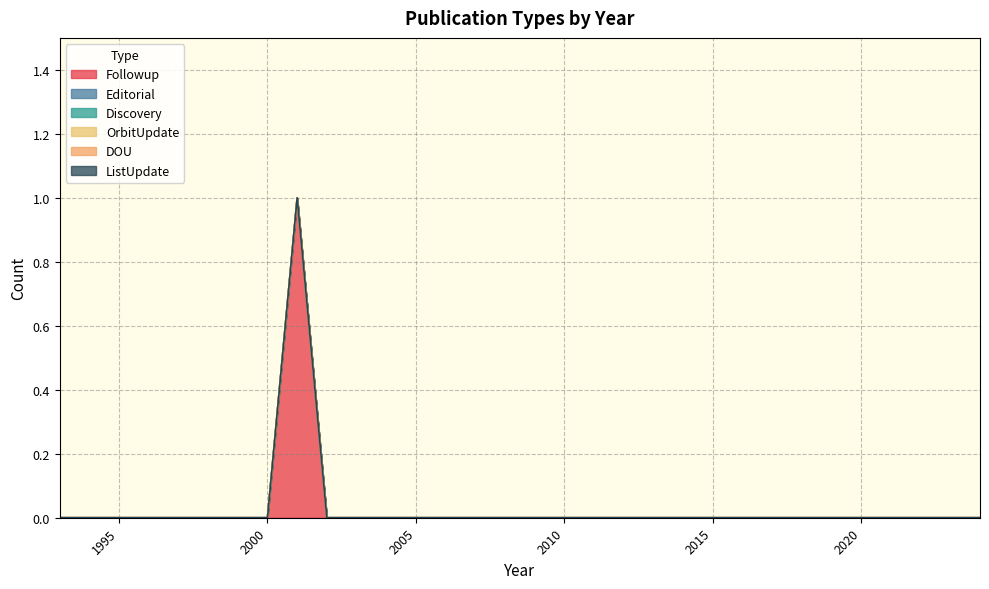

Reading left to right, transcribe all the data shown in this chart.

Followup: 2024=0	2023=0	2022=0	2021=0	2020=0	2019=0	2018=0	2017=0	2016=0	2015=0	2014=0	2013=0	2012=0	2011=0	2010=0	2009=0	2008=0	2007=0	2006=0	2005=0	2004=0	2003=0	2002=0	2001=1	2000=0	1999=0	1998=0	1997=0	1996=0	1995=0	1994=0	1993=0
Editorial: 2024=0	2023=0	2022=0	2021=0	2020=0	2019=0	2018=0	2017=0	2016=0	2015=0	2014=0	2013=0	2012=0	2011=0	2010=0	2009=0	2008=0	2007=0	2006=0	2005=0	2004=0	2003=0	2002=0	2001=0	2000=0	1999=0	1998=0	1997=0	1996=0	1995=0	1994=0	1993=0
Discovery: 2024=0	2023=0	2022=0	2021=0	2020=0	2019=0	2018=0	2017=0	2016=0	2015=0	2014=0	2013=0	2012=0	2011=0	2010=0	2009=0	2008=0	2007=0	2006=0	2005=0	2004=0	2003=0	2002=0	2001=0	2000=0	1999=0	1998=0	1997=0	1996=0	1995=0	1994=0	1993=0
OrbitUpdate: 2024=0	2023=0	2022=0	2021=0	2020=0	2019=0	2018=0	2017=0	2016=0	2015=0	2014=0	2013=0	2012=0	2011=0	2010=0	2009=0	2008=0	2007=0	2006=0	2005=0	2004=0	2003=0	2002=0	2001=0	2000=0	1999=0	1998=0	1997=0	1996=0	1995=0	1994=0	1993=0
DOU: 2024=0	2023=0	2022=0	2021=0	2020=0	2019=0	2018=0	2017=0	2016=0	2015=0	2014=0	2013=0	2012=0	2011=0	2010=0	2009=0	2008=0	2007=0	2006=0	2005=0	2004=0	2003=0	2002=0	2001=0	2000=0	1999=0	1998=0	1997=0	1996=0	1995=0	1994=0	1993=0
ListUpdate: 2024=0	2023=0	2022=0	2021=0	2020=0	2019=0	2018=0	2017=0	2016=0	2015=0	2014=0	2013=0	2012=0	2011=0	2010=0	2009=0	2008=0	2007=0	2006=0	2005=0	2004=0	2003=0	2002=0	2001=0	2000=0	1999=0	1998=0	1997=0	1996=0	1995=0	1994=0	1993=0